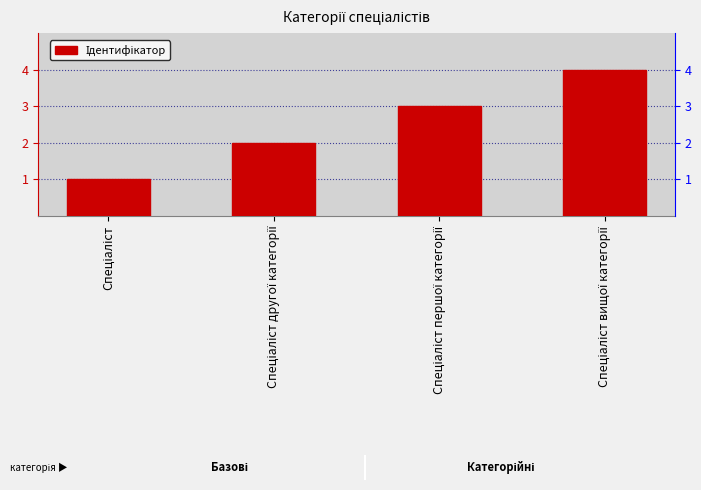

What is the greatest value displayed?

4